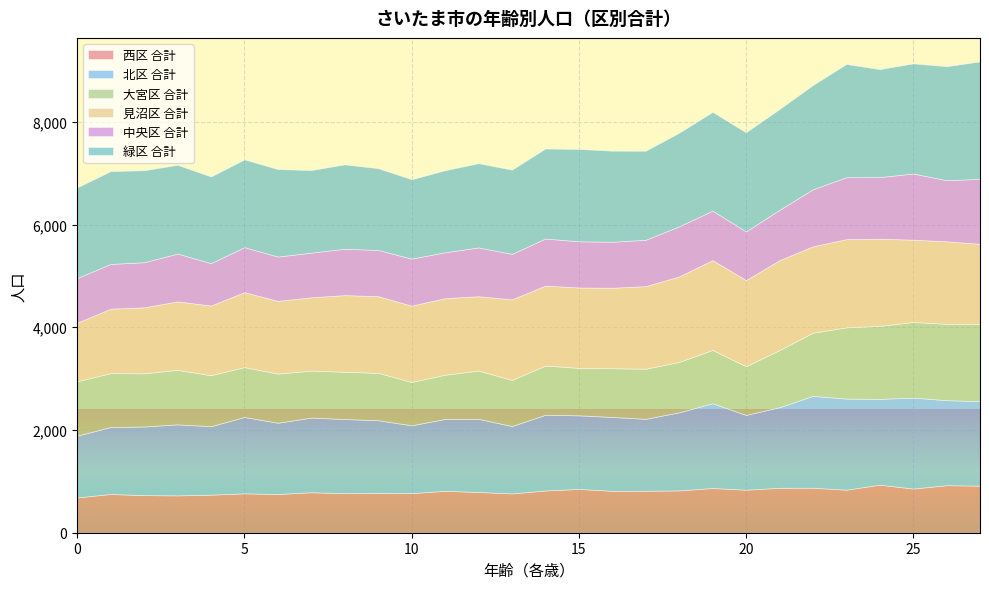

True or false: 西区 合計 and 北区 合計 cross at least once.

False